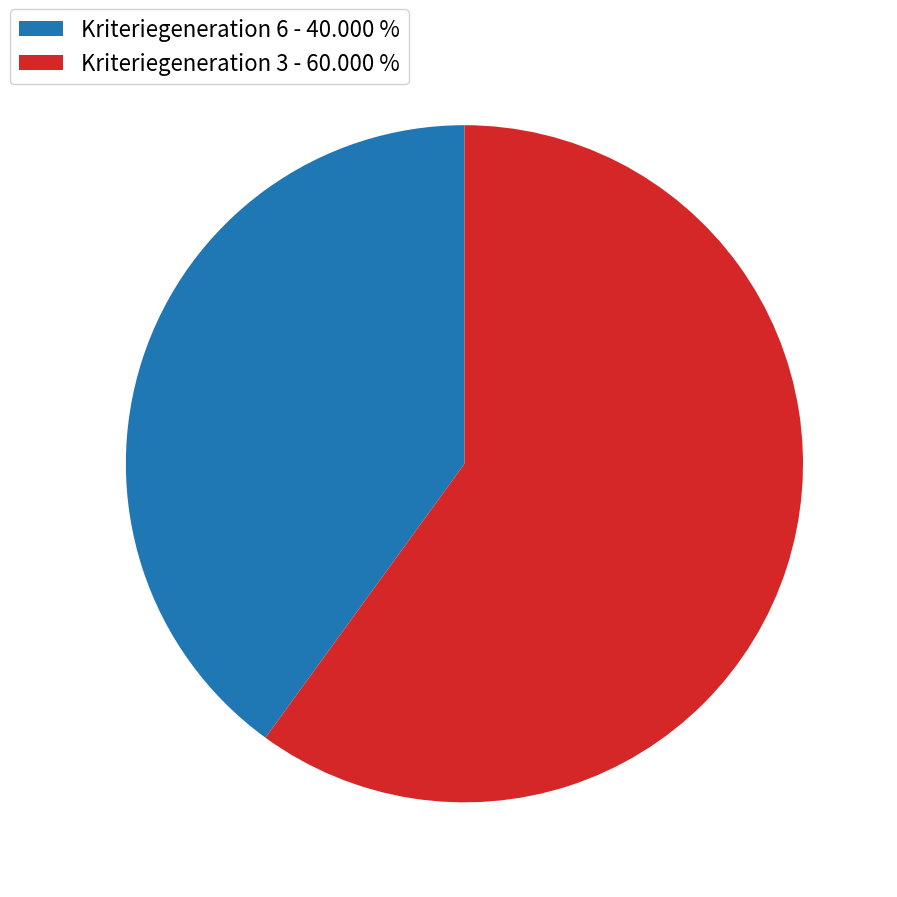

Combined, do Kriteriegeneration 3 - 60.000 % and Kriteriegeneration 6 - 40.000 % account for over 50%?

Yes